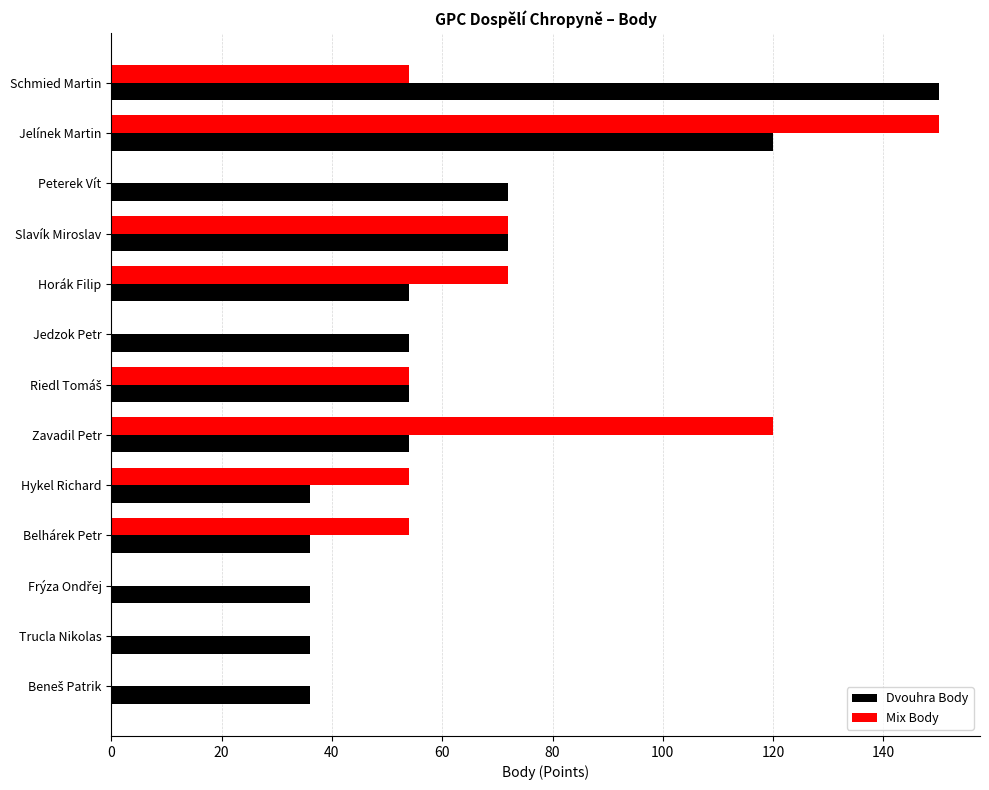

What is the maximum value shown in the chart?

150